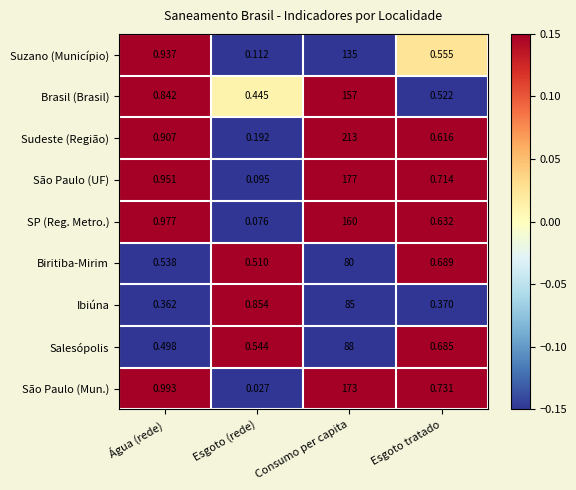

How many distinct data groups are displayed?

9